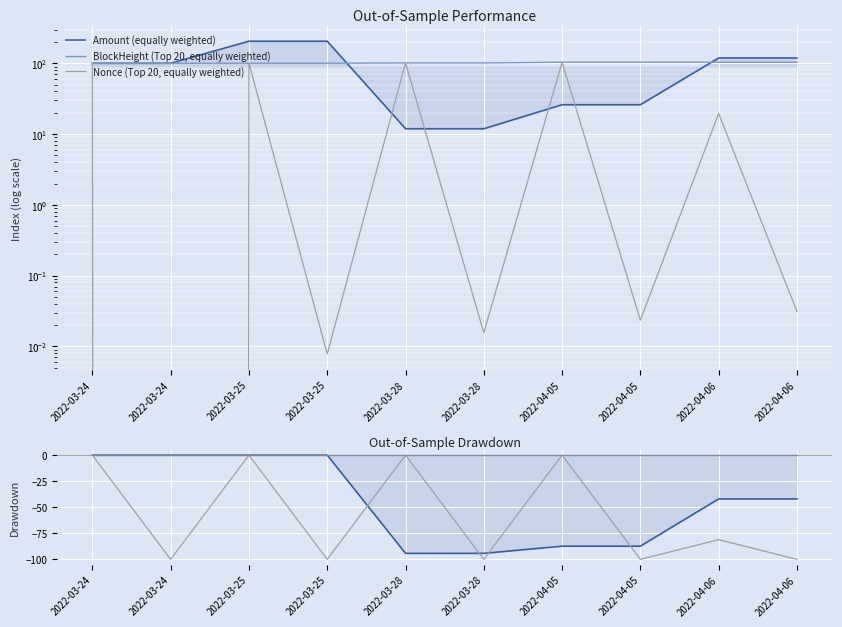

Reading left to right, what are all the values shown in this chart?

Amount (equally weighted): 2022-03-24=100.0	2022-03-24=100.0	2022-03-25=204.9	2022-03-25=204.9	2022-03-28=11.9	2022-03-28=11.9	2022-04-05=26.0	2022-04-05=26.0	2022-04-06=118.8	2022-04-06=118.8
BlockHeight (Top 20, equally weighted): 2022-03-24=100.0	2022-03-24=100.0	2022-03-25=100.1	2022-03-25=100.1	2022-03-28=101.0	2022-03-28=101.0	2022-04-05=103.3	2022-04-05=103.3	2022-04-06=103.4	2022-04-06=103.4
Nonce (Top 20, equally weighted): 2022-03-24=100.0	2022-03-24=0.0	2022-03-25=100.2	2022-03-25=0.0	2022-03-28=100.9	2022-03-28=0.0	2022-04-05=103.0	2022-04-05=0.0	2022-04-06=19.5	2022-04-06=0.0
Amount Drawdown: 2022-03-24=0.0	2022-03-24=-0.0	2022-03-25=0.0	2022-03-25=-0.0	2022-03-28=-94.2	2022-03-28=-94.2	2022-04-05=-87.3	2022-04-05=-87.3	2022-04-06=-42.0	2022-04-06=-42.0
BlockHeight Drawdown: 2022-03-24=0.0	2022-03-24=0.0	2022-03-25=0.0	2022-03-25=0.0	2022-03-28=0.0	2022-03-28=0.0	2022-04-05=0.0	2022-04-05=0.0	2022-04-06=0.0	2022-04-06=0.0
Nonce Drawdown: 2022-03-24=0.0	2022-03-24=-100.0	2022-03-25=0.0	2022-03-25=-100.0	2022-03-28=0.0	2022-03-28=-100.0	2022-04-05=0.0	2022-04-05=-100.0	2022-04-06=-81.1	2022-04-06=-100.0